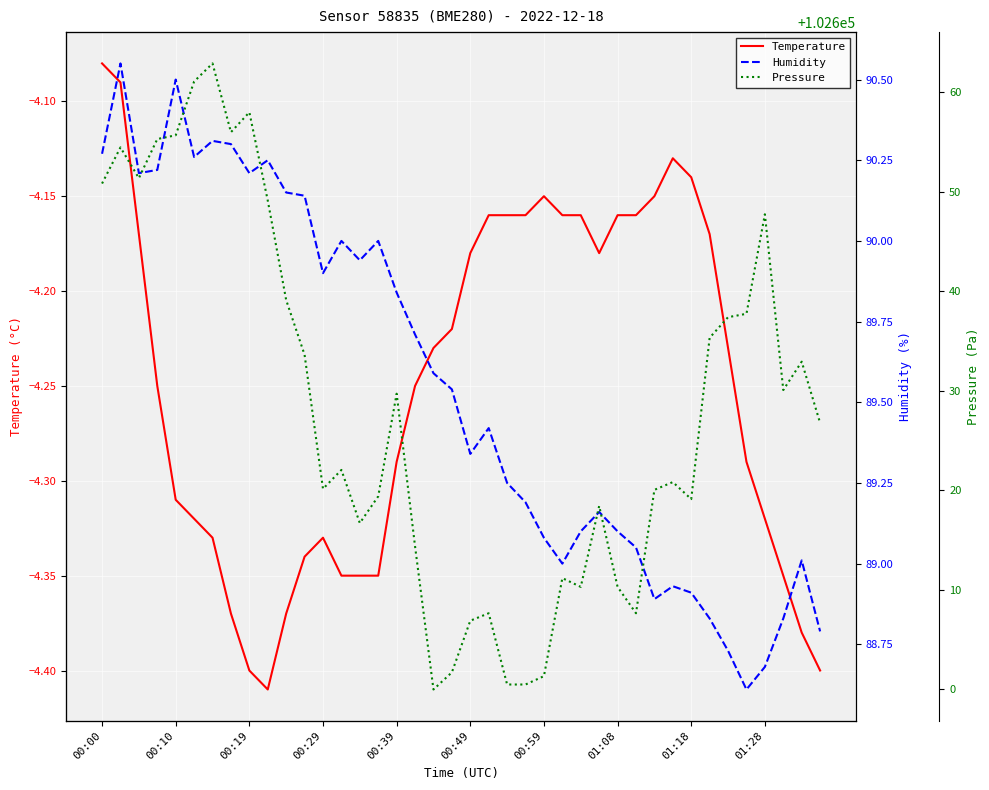

At which label does Temperature reach its peak?

00:00